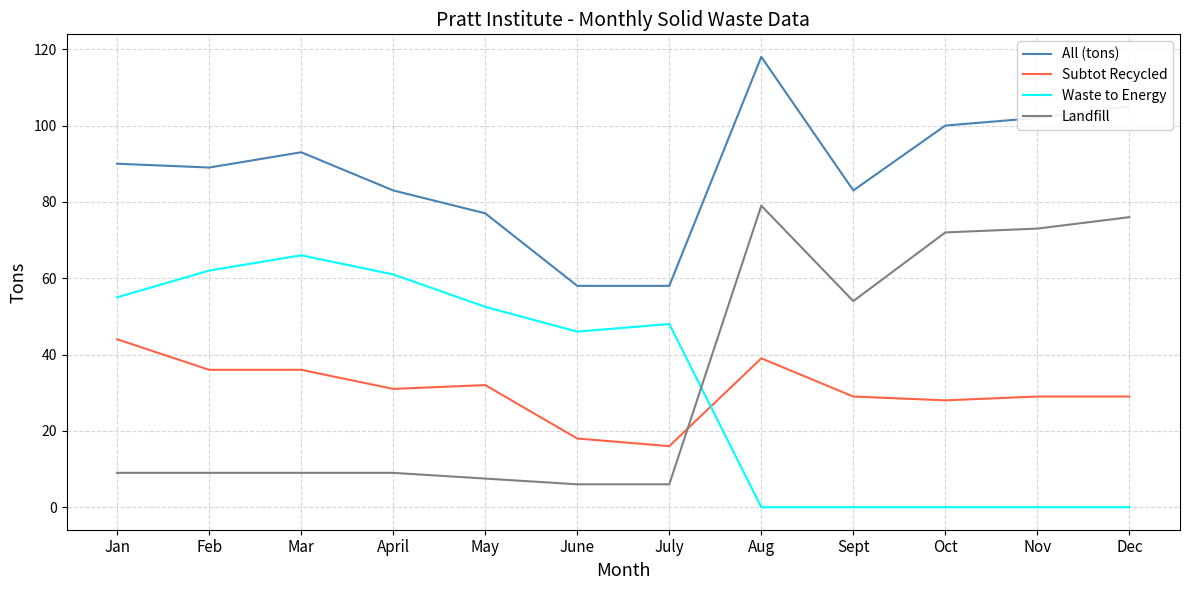

What is the minimum value for All (tons)?

58.0